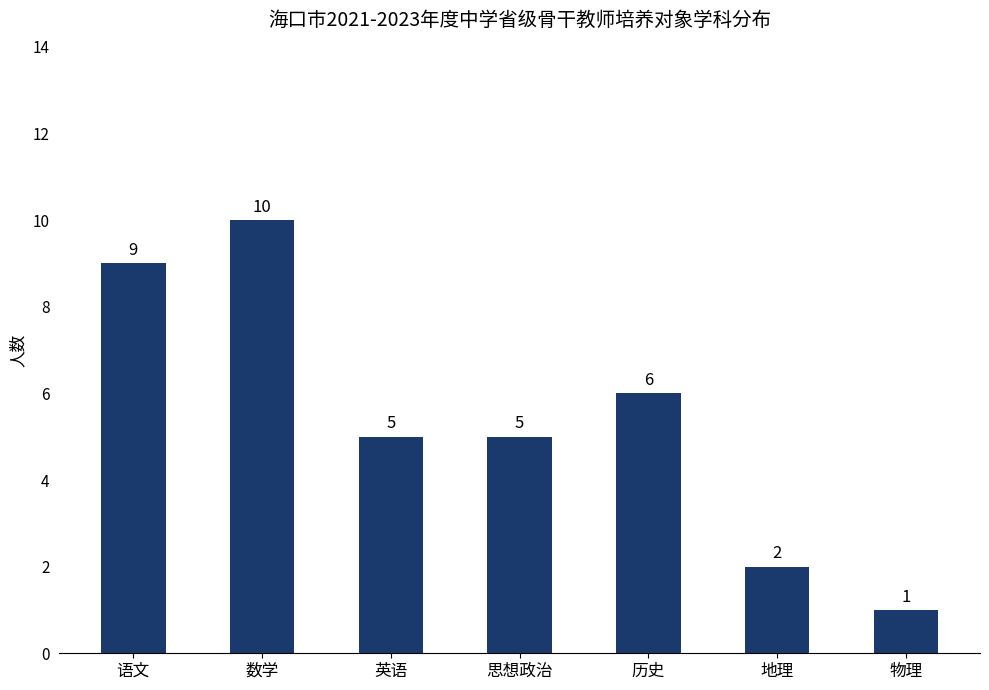

At which label does the data first exceed 5?

语文